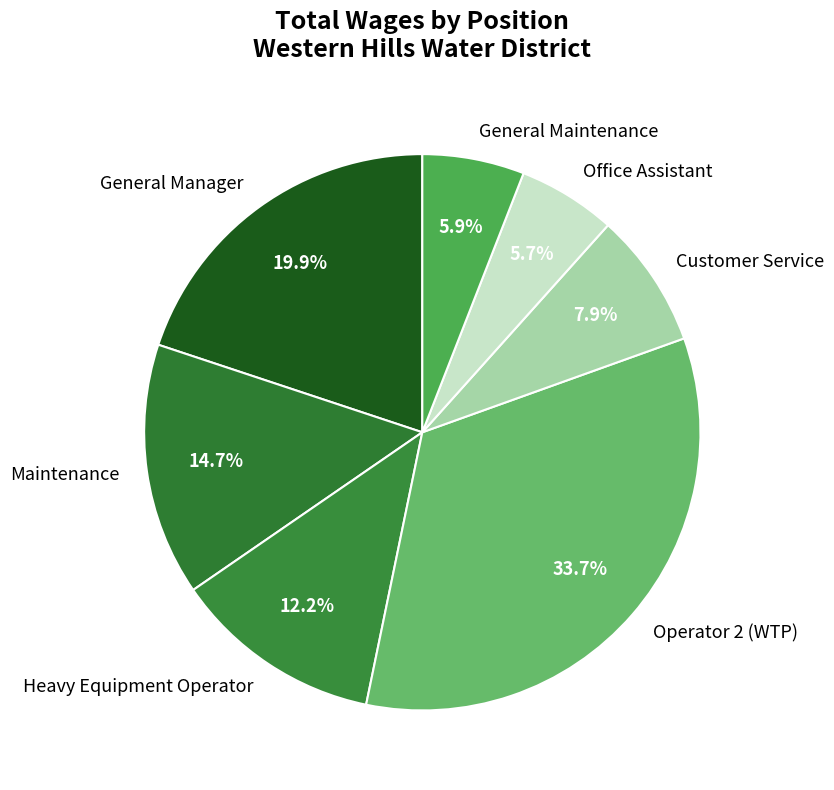

To the nearest percent, what is the difference between the General Manager and Heavy Equipment Operator slice percentages?

8%